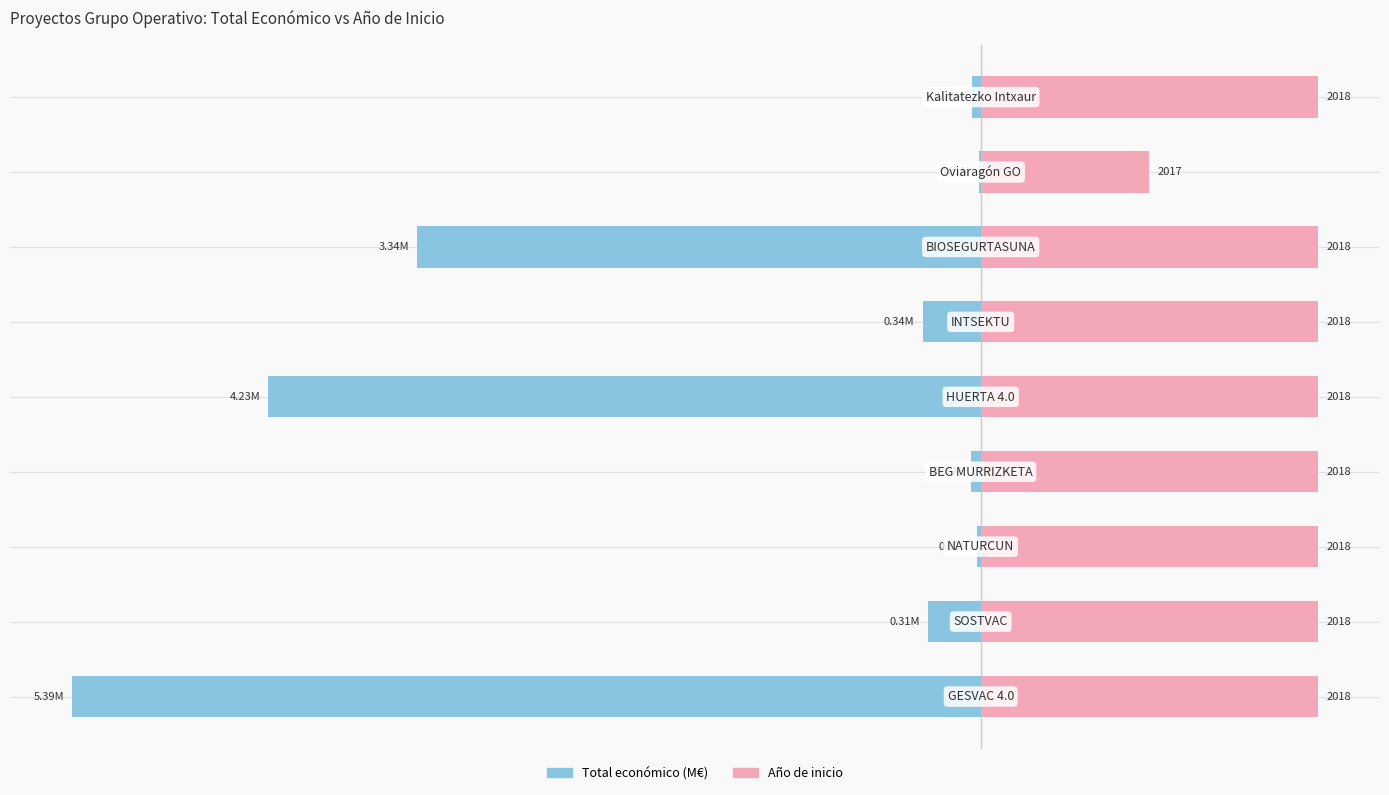

At −1, list the series in order from largest to smallest.

Año de inicio (offset desde 2016), Total económico (M€)